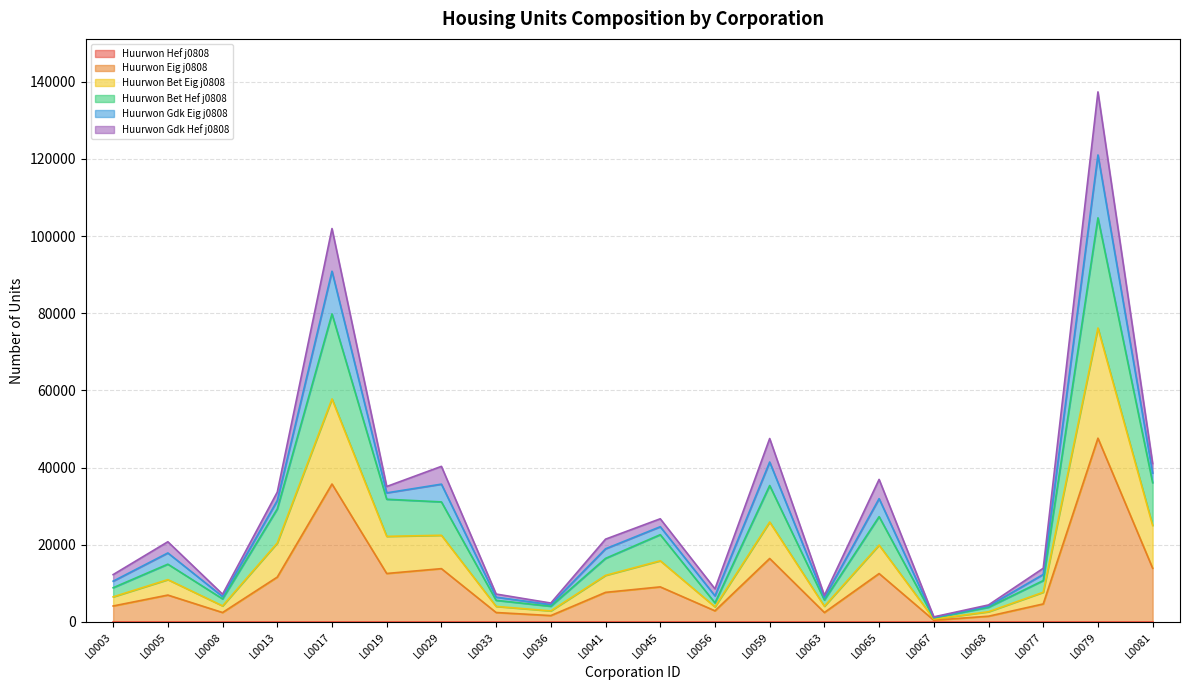

The value of Huurwon_Bet_Eig_j0808 at L0077 is 2789. True or false?

False